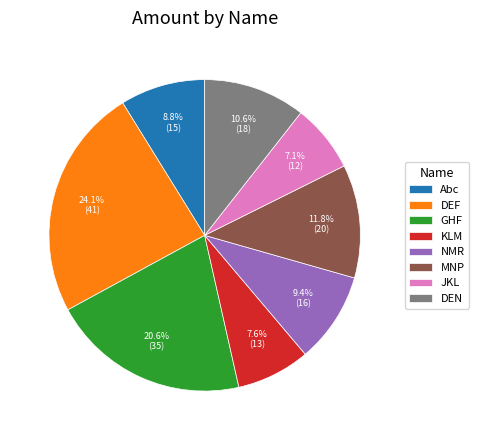

How many slices are in this pie chart?

8